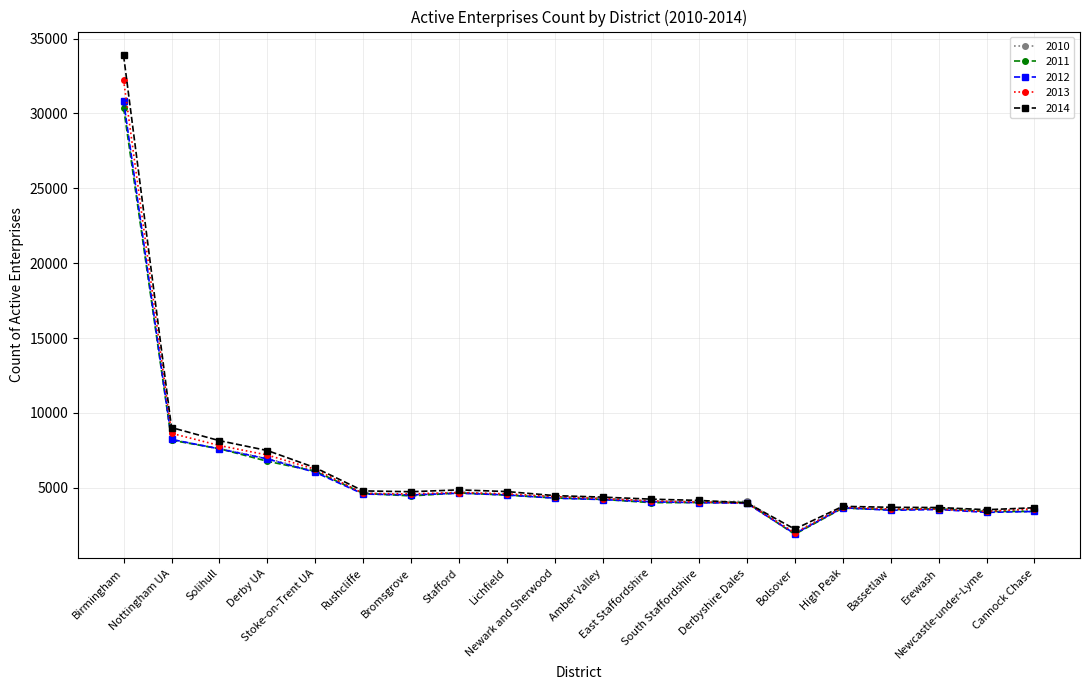

What is the average value of the 2013 series?

6064